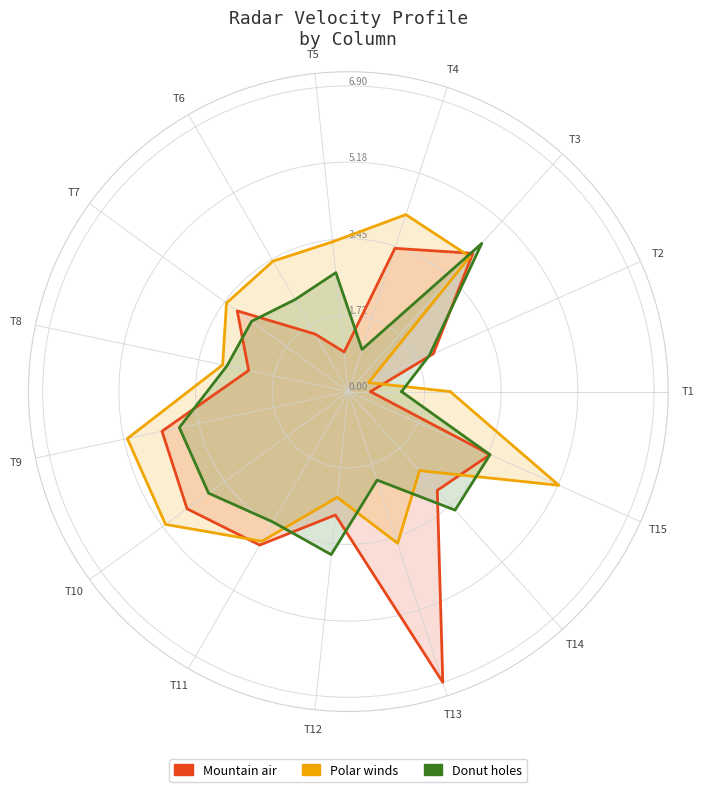

Which series has the widest spread of values?

Mountain air